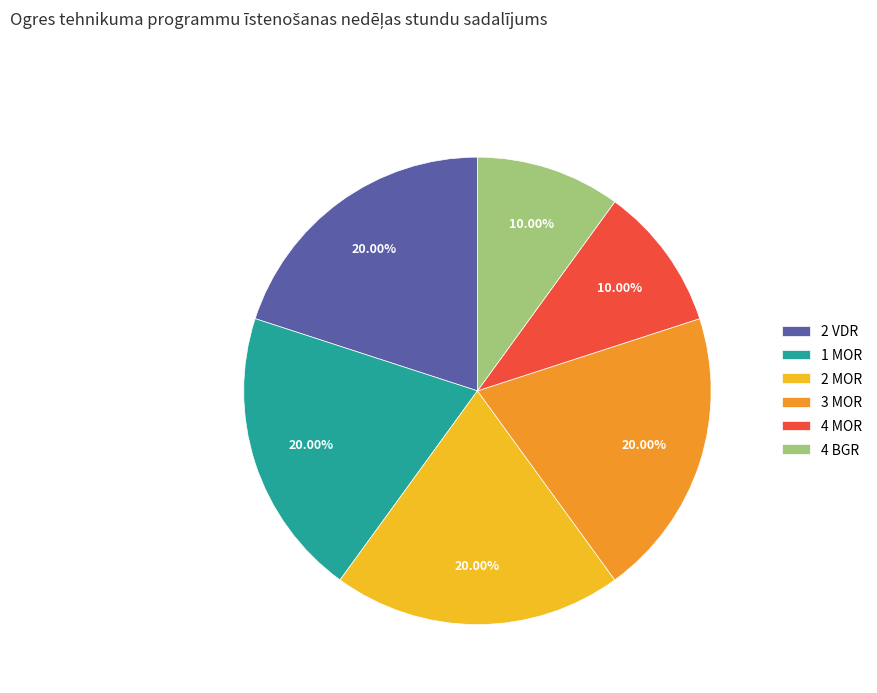

What is the smallest slice in the pie chart?

4 MOR